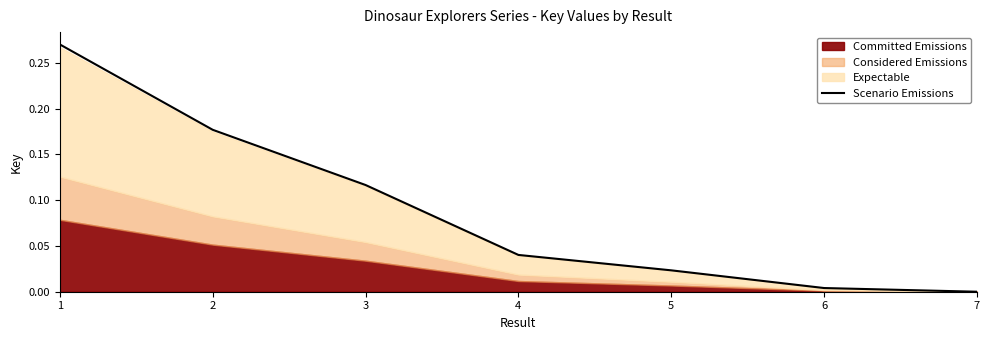

The chart shows a value of 0.0 at 4. True or false?

True